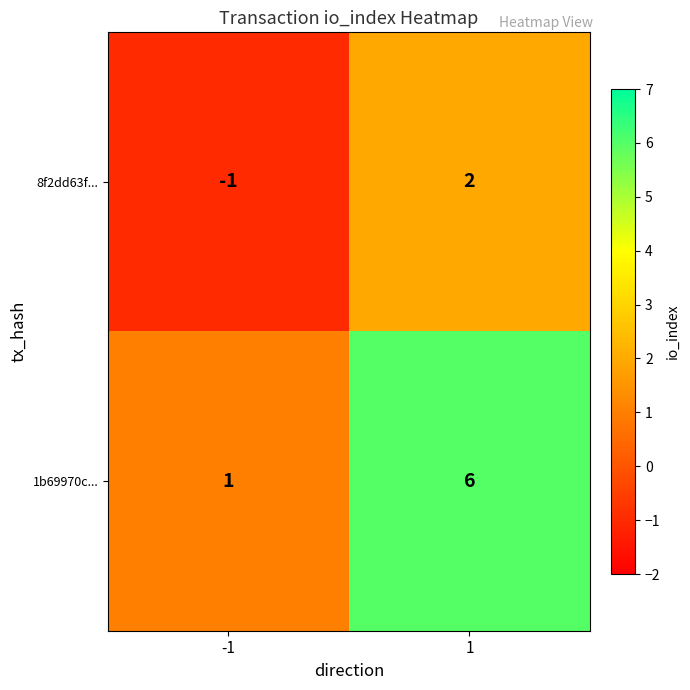

The value of 8f2dd63f... at -1 is -2. True or false?

False